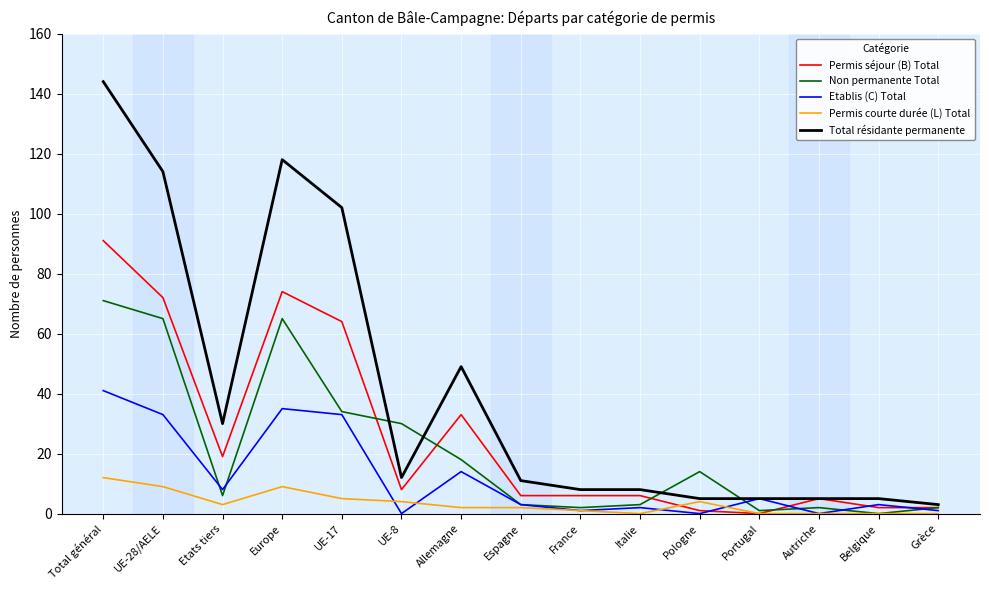

What is the total value across all series at Grèce?

8